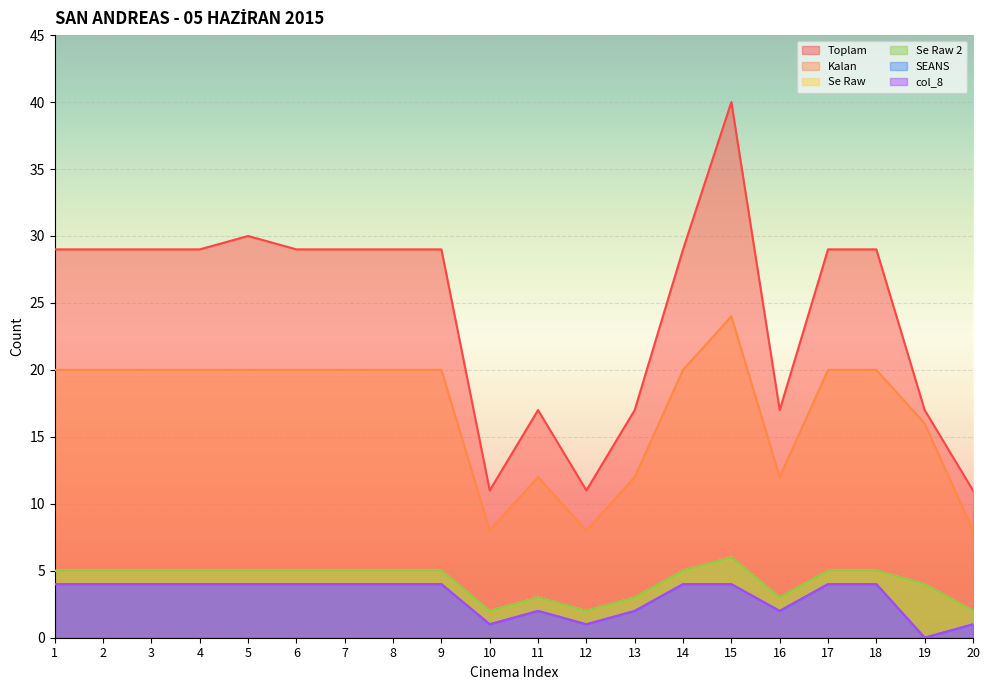

True or false: Se Raw has a value of 1 at 6.

False